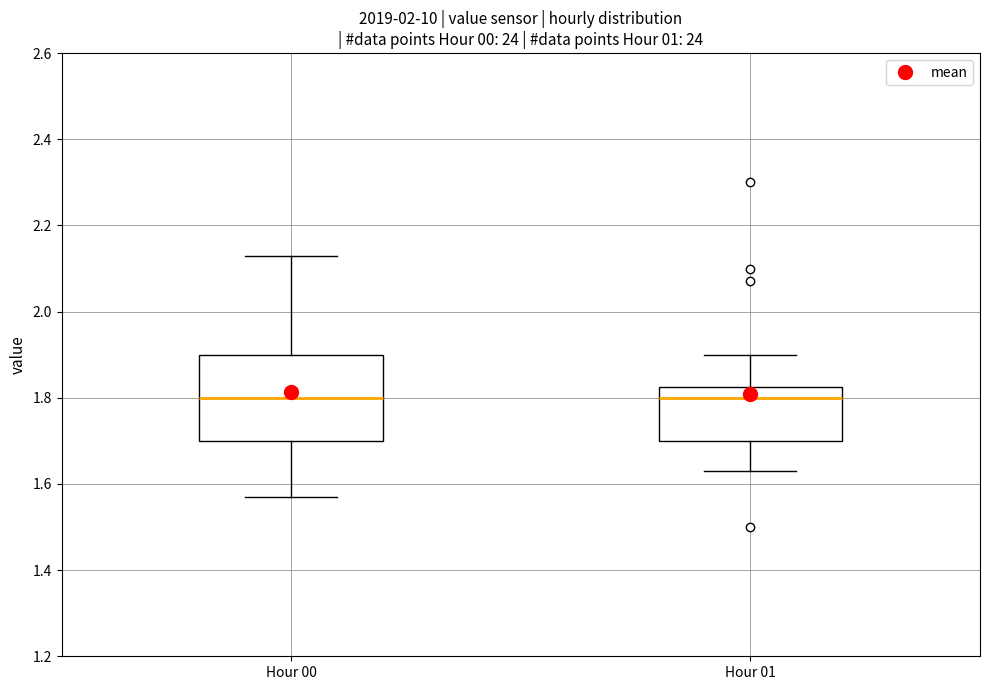

Comparing the boxes themselves (not the whiskers), which one is the tallest?

Hour 00